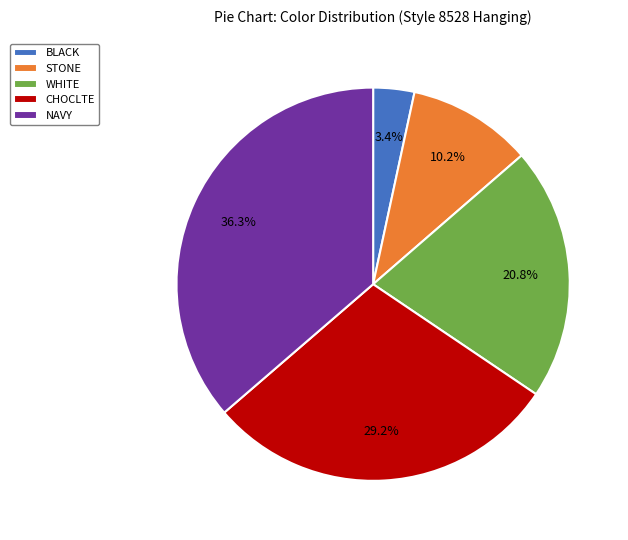

Do CHOCLTE and NAVY together represent more than half of the pie?

Yes